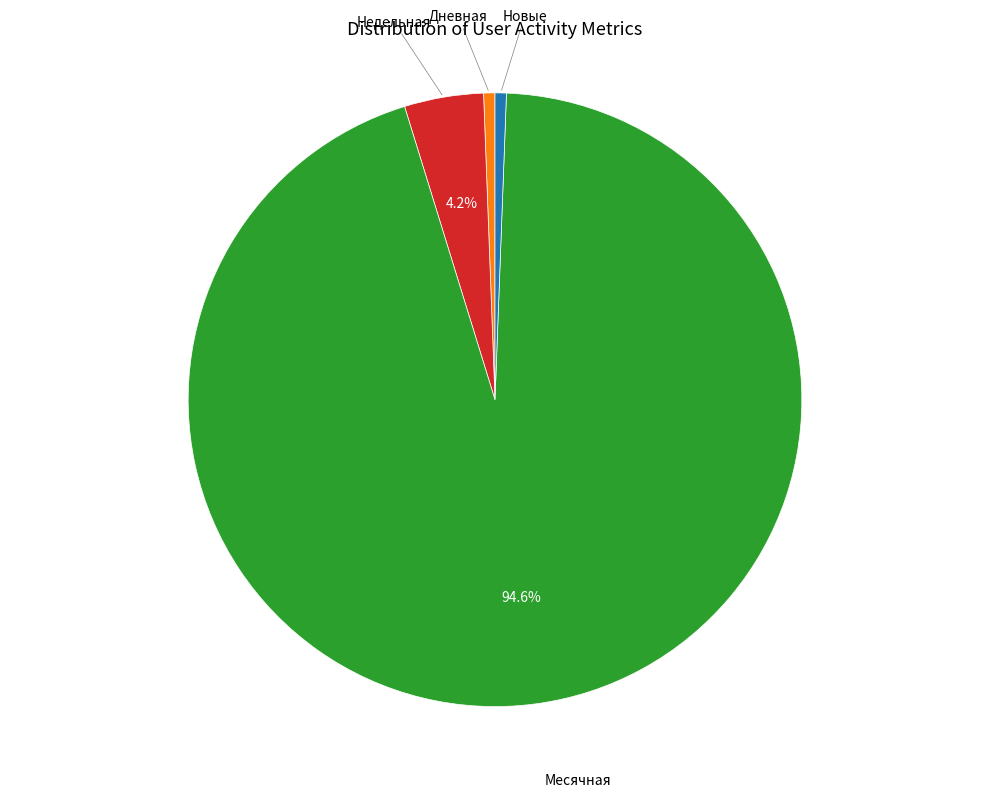

How many segments does this pie chart have?

4